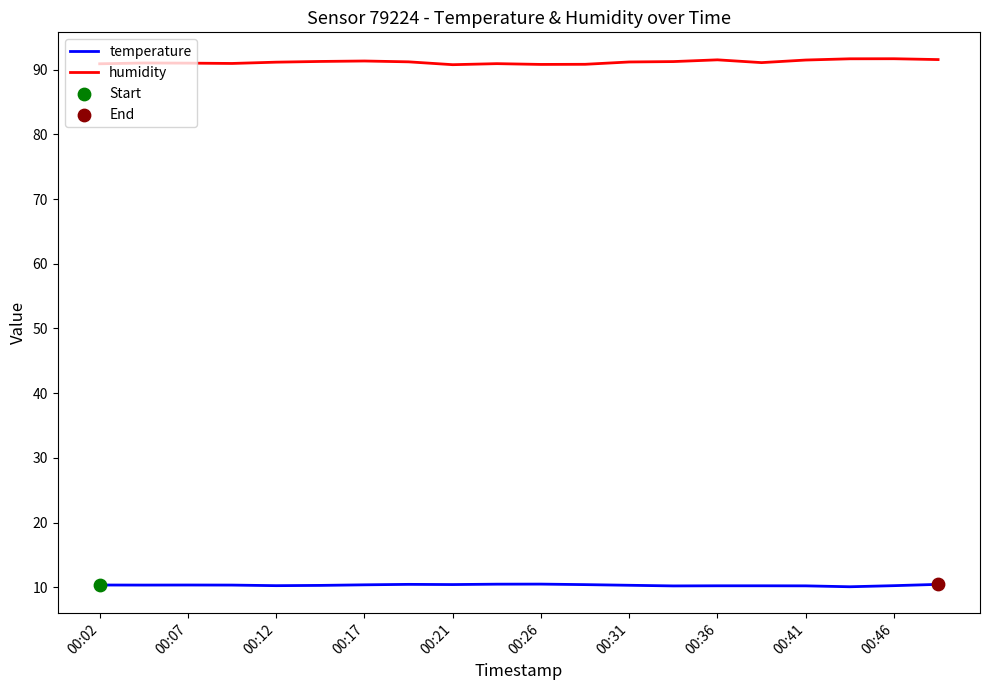

List the series in order of their overall mean, lowest first.

temperature, humidity